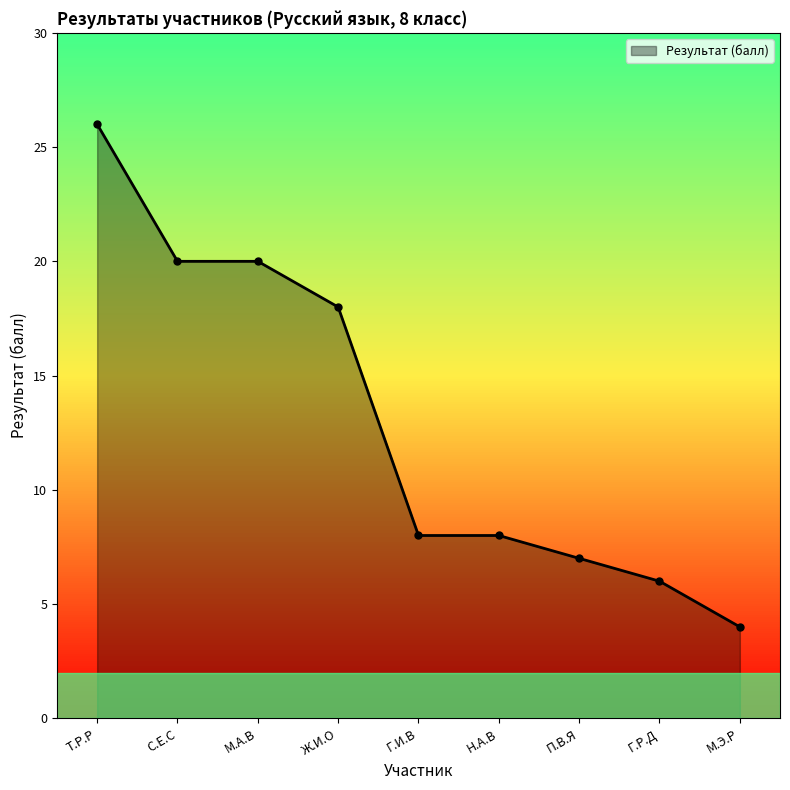

What is the change in value from Ж.И.О to Г.И.В?

-10